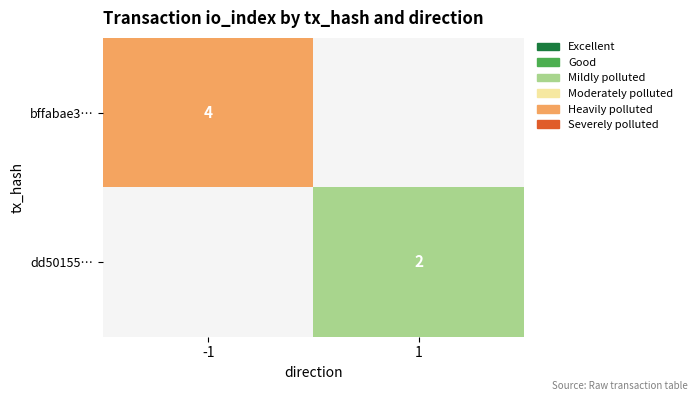

True or false: bffabae3… has a value of 6 at -1.

False